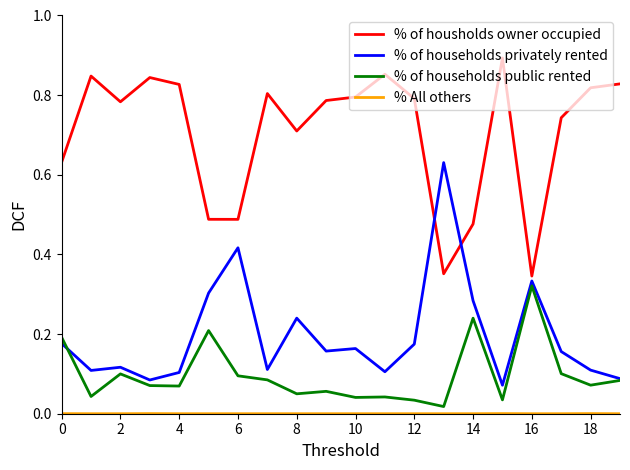

True or false: % of households public rented and % of housholds owner occupied cross at least once.

False